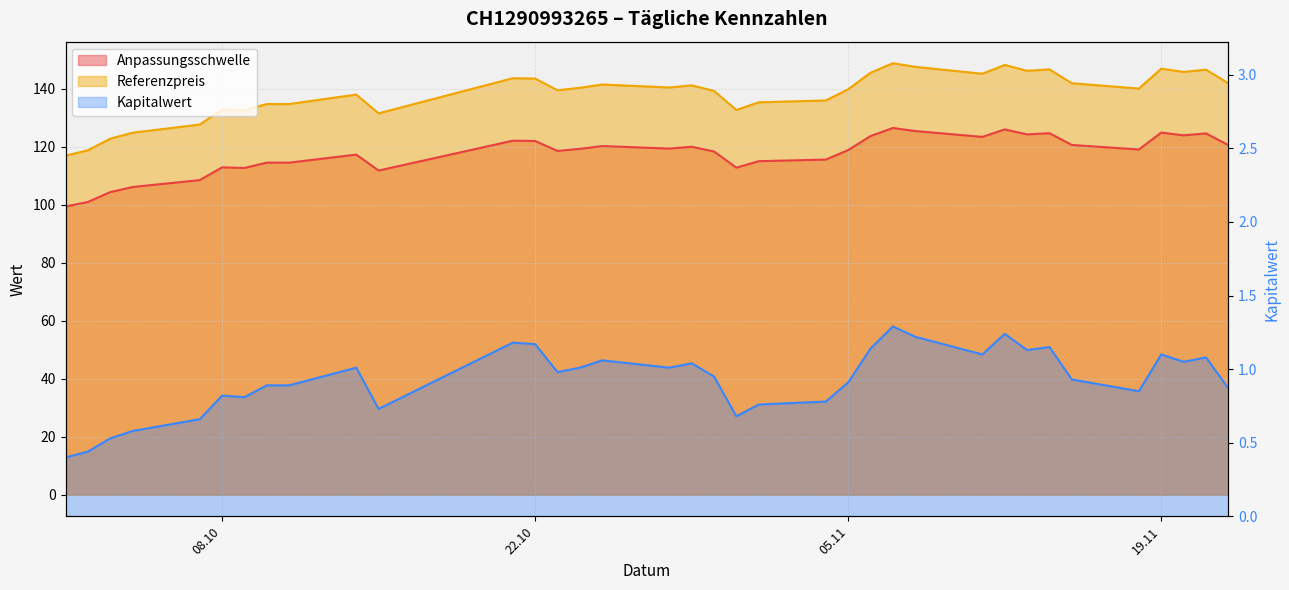

The value of Referenzpreis at 22.10 is 143.6. True or false?

True